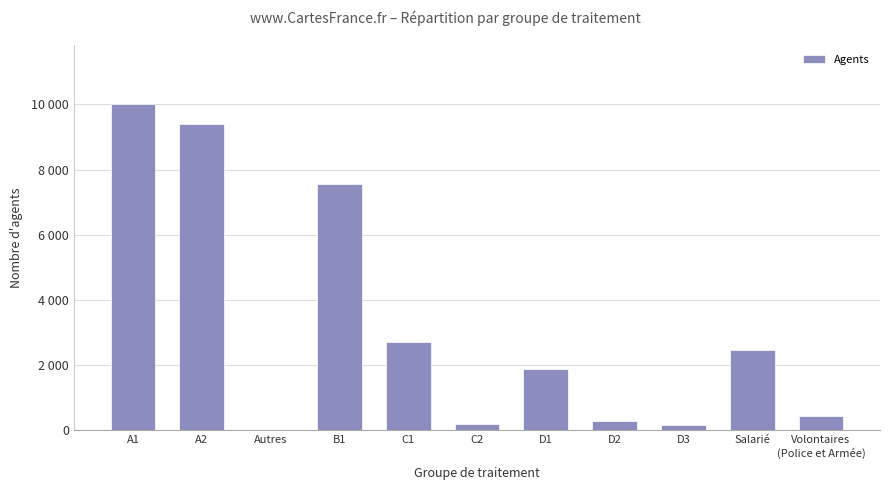

Which has a higher value, C2 or D3?

C2